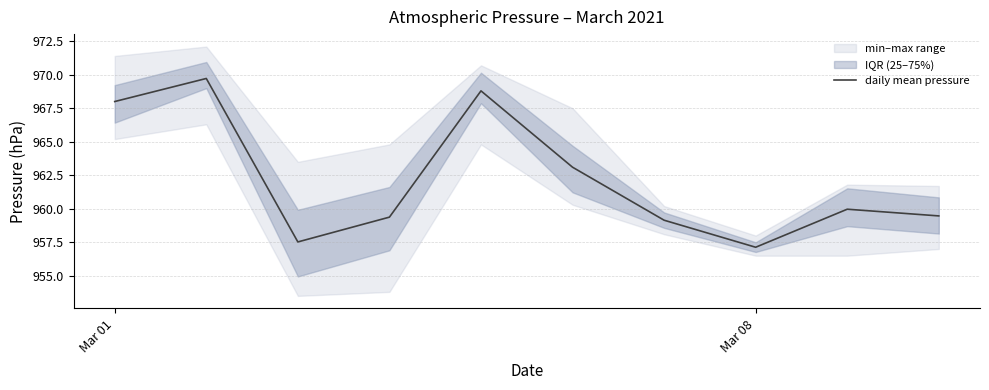

What is the minimum value for daily mean pressure?

957.1